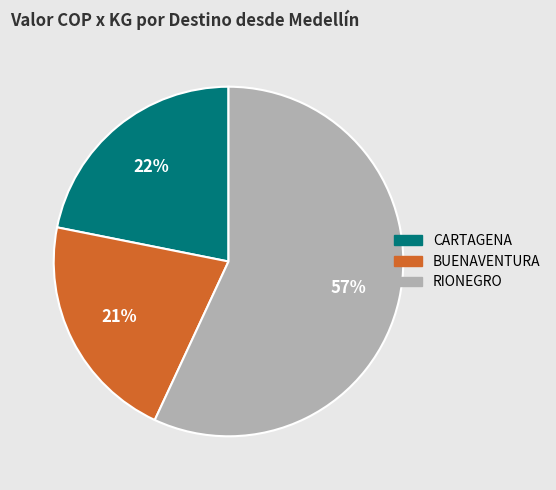

Does any single category account for the majority?

Yes